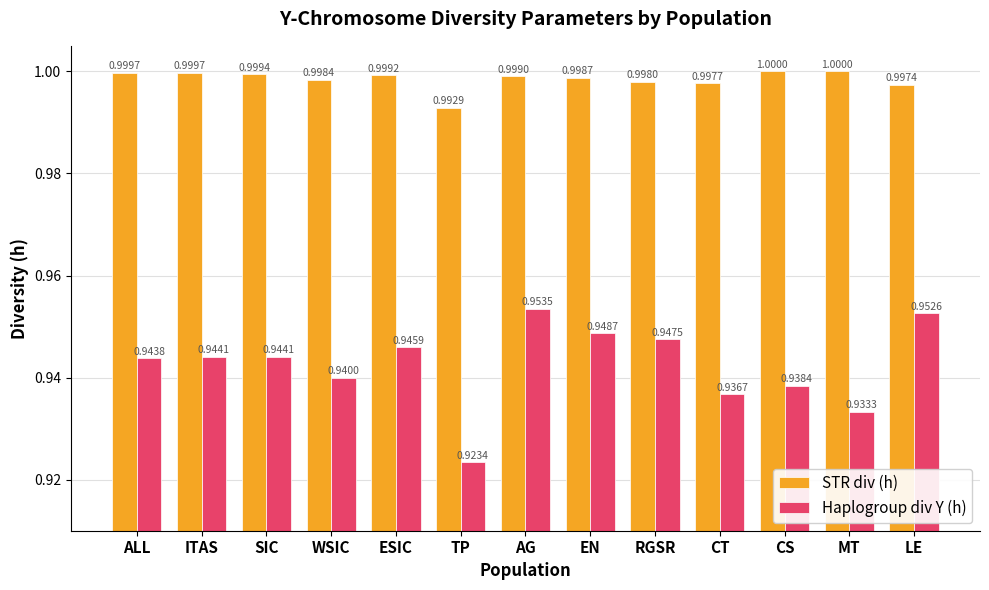

How many categories are shown in the chart?

13